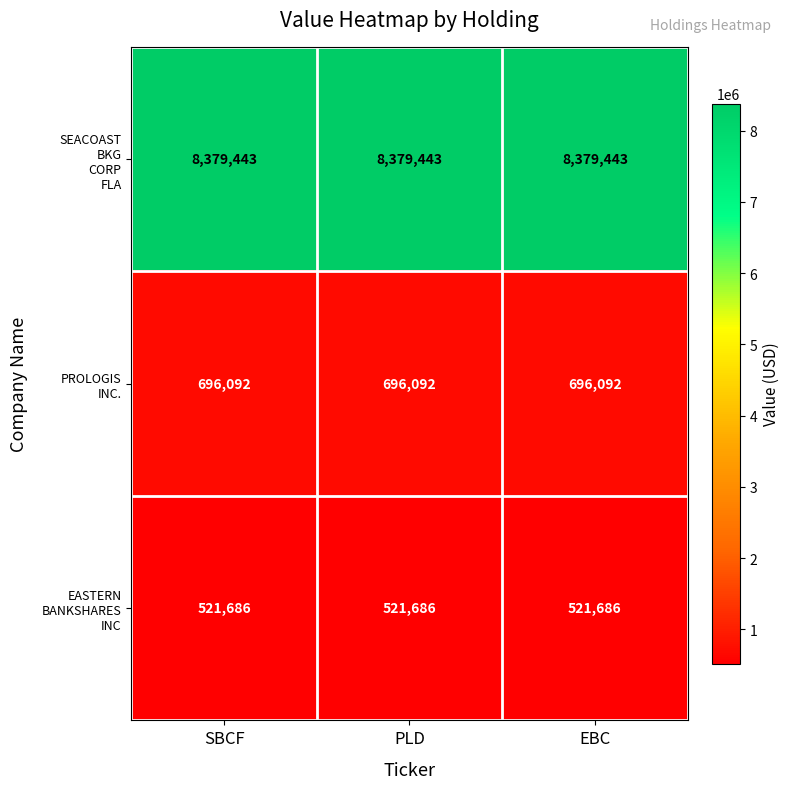

Count the number of categories in the chart.

3